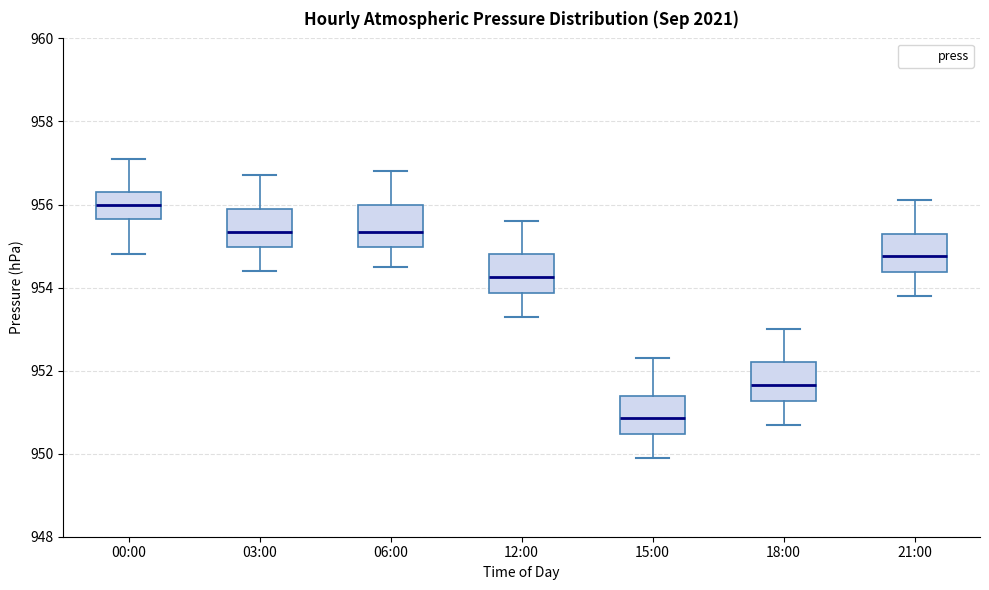

Where is the upper edge of the box for 15:00 on the y-axis? The values are not printed on the chart, so give them approximately, as read against the axis.

951.4